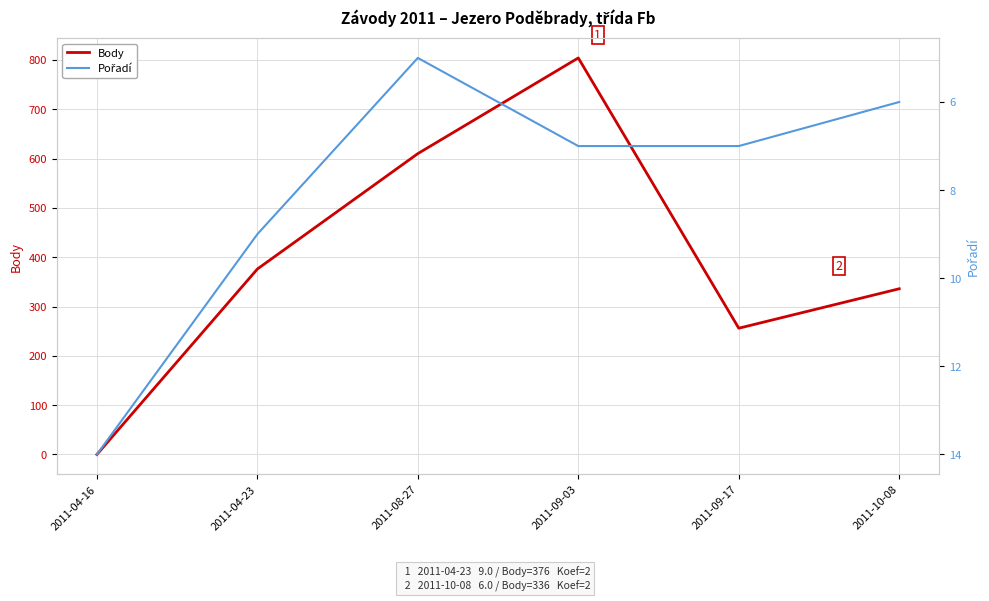

The Pořadí series shows 3 at 2011-04-16. True or false?

False